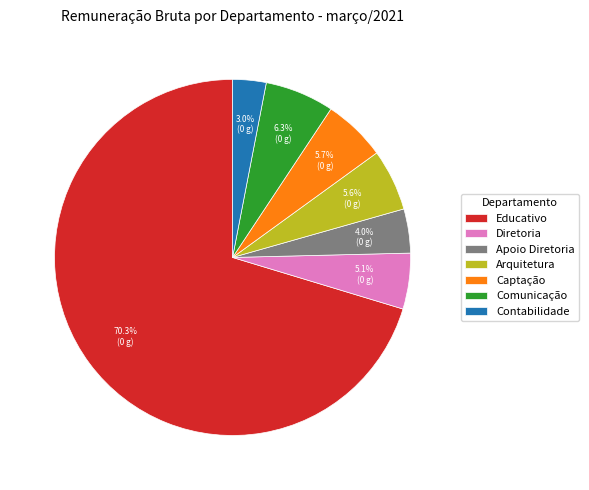

What is the ratio of the value at Captação to the value at Contabilidade?

1.9